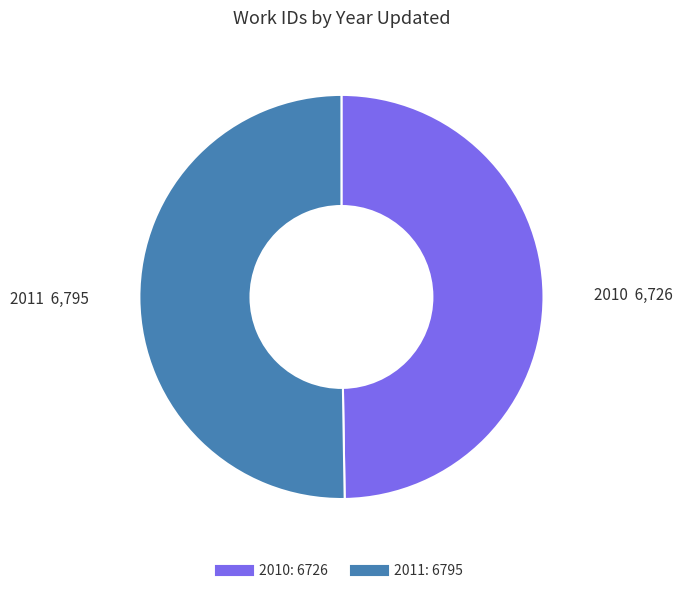

Rank the categories by value from highest to lowest.

2011, 2010